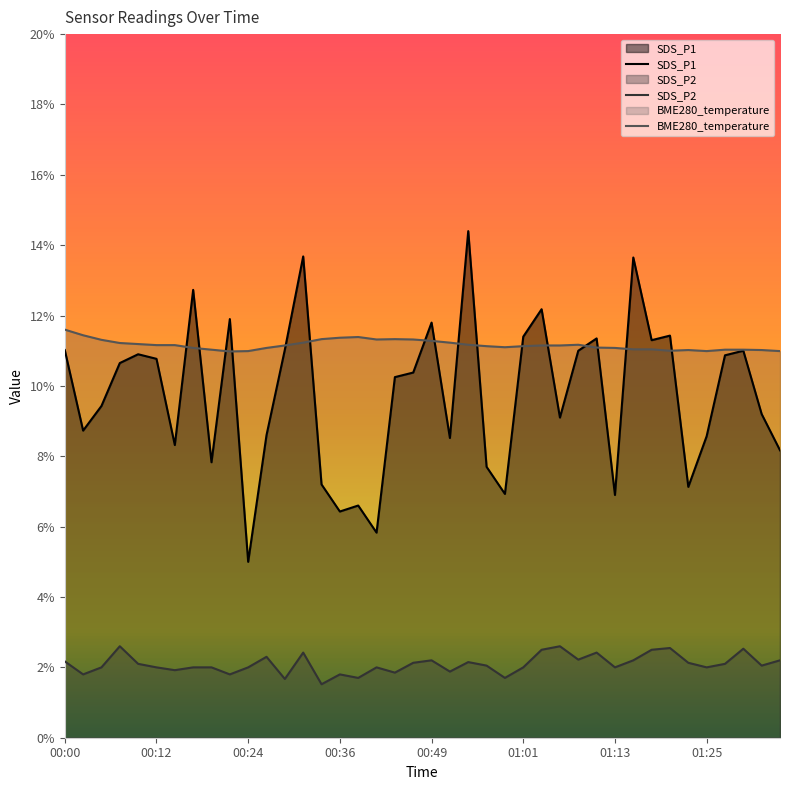

List the series in order of their peak value, highest first.

SDS_P1, BME280_temperature, SDS_P2